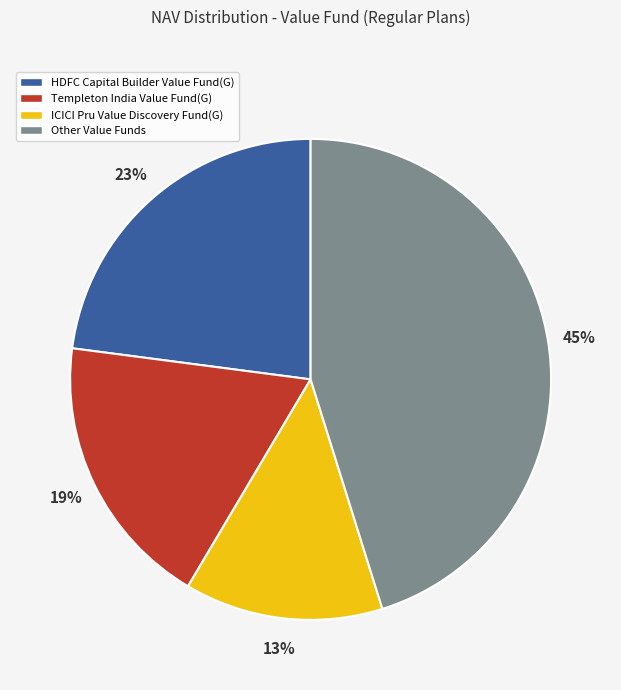

Is the sum of Other Value Funds and HDFC Capital Builder Value Fund(G) greater than half?

Yes